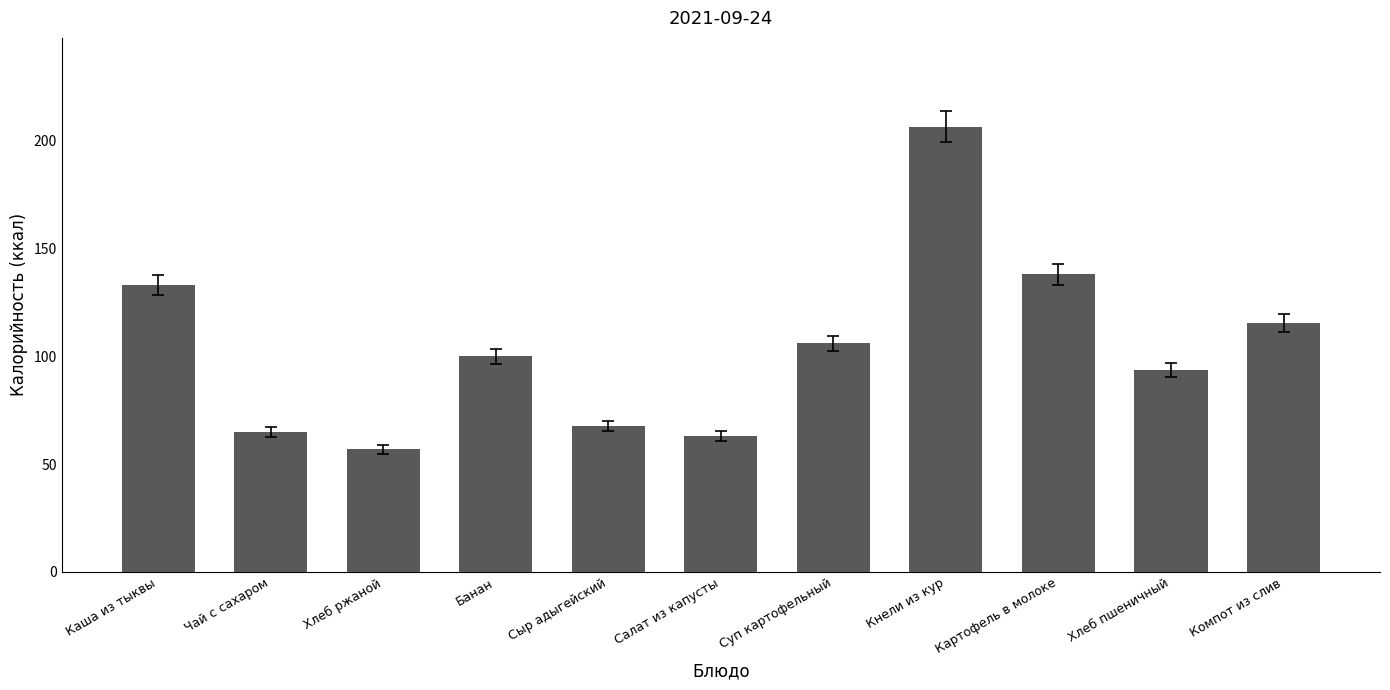

What is the value of the 3rd bar from the left?

56.8